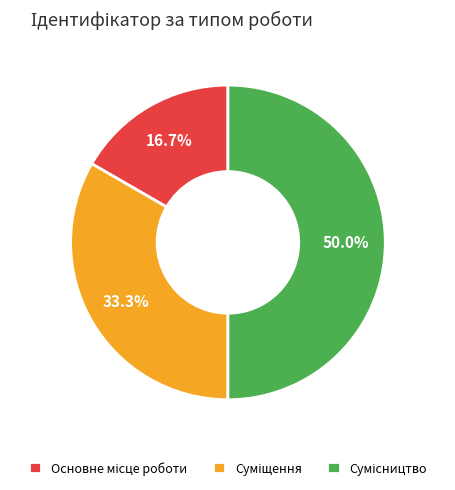

How many slices are in this pie chart?

3